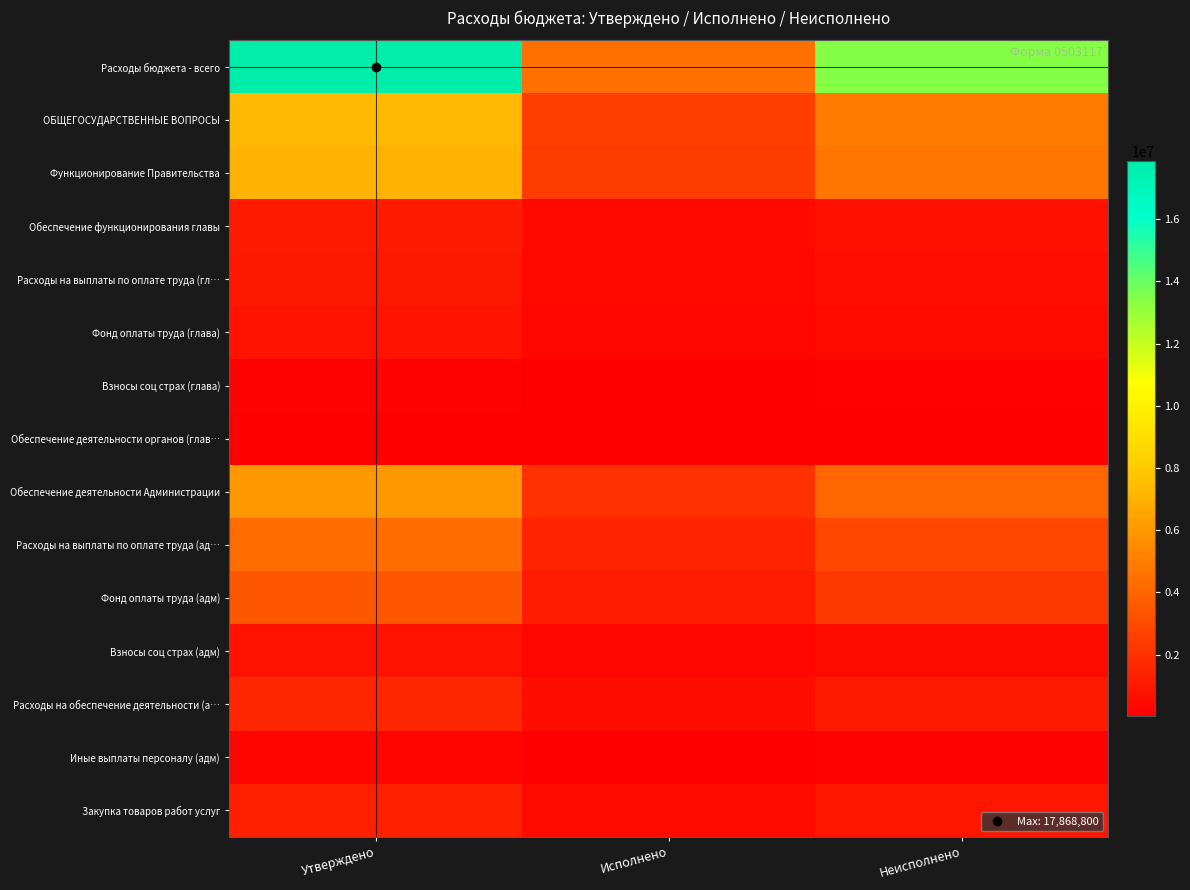

At Утверждено, list the series in order from largest to smallest.

Расходы бюджета - всего, ОБЩЕГОСУДАРСТВЕННЫЕ ВОПРОСЫ, Функционирование Правительства, Обеспечение деятельности Администрации, Расходы на выплаты по оплате труда (ад…, Фонд оплаты труда (адм), Расходы на обеспечение деятельности (а…, Закупка товаров работ услуг, Обеспечение функционирования главы, Расходы на выплаты по оплате труда (гл…, Взносы соц страх (адм), Фонд оплаты труда (глава), Иные выплаты персоналу (адм), Взносы соц страх (глава), Обеспечение деятельности органов (глав…